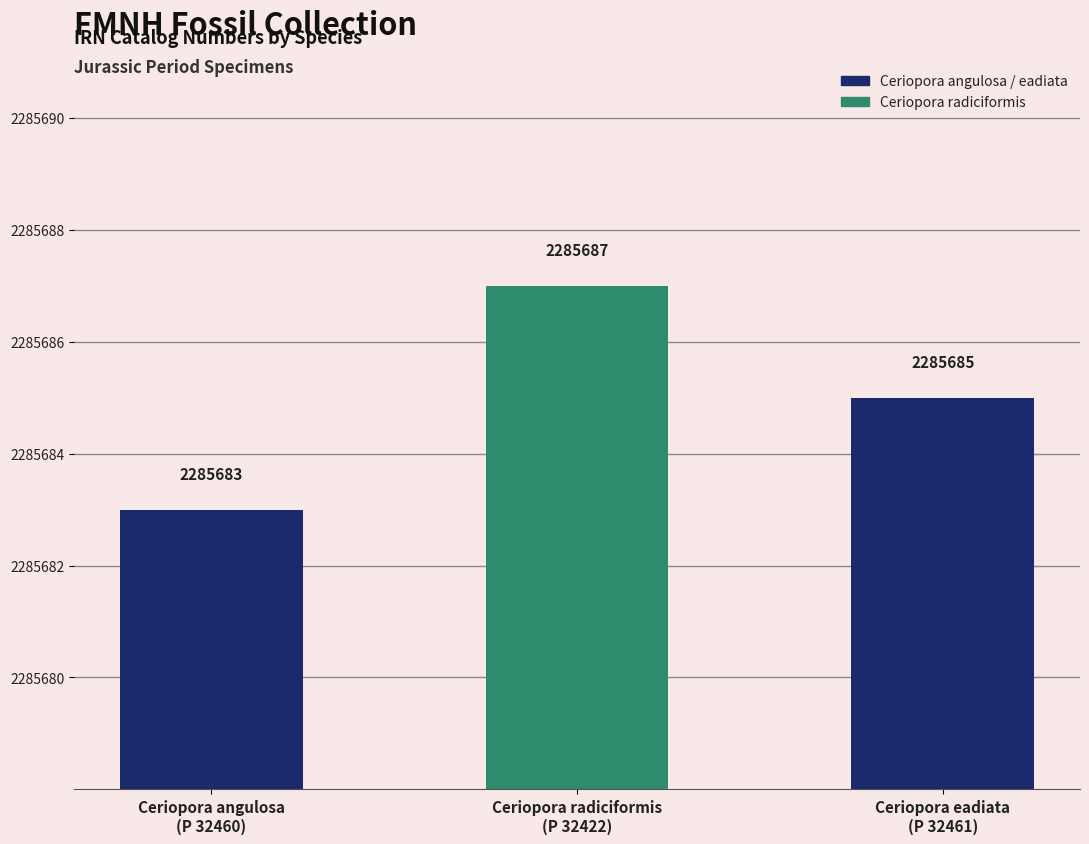

Count the number of categories in the chart.

3